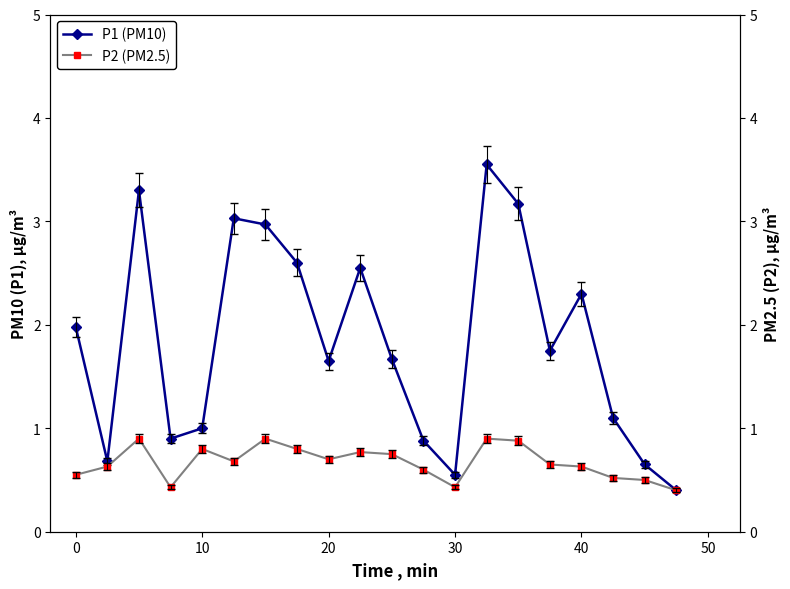

At how many categories does at least one series exceed 0?

20